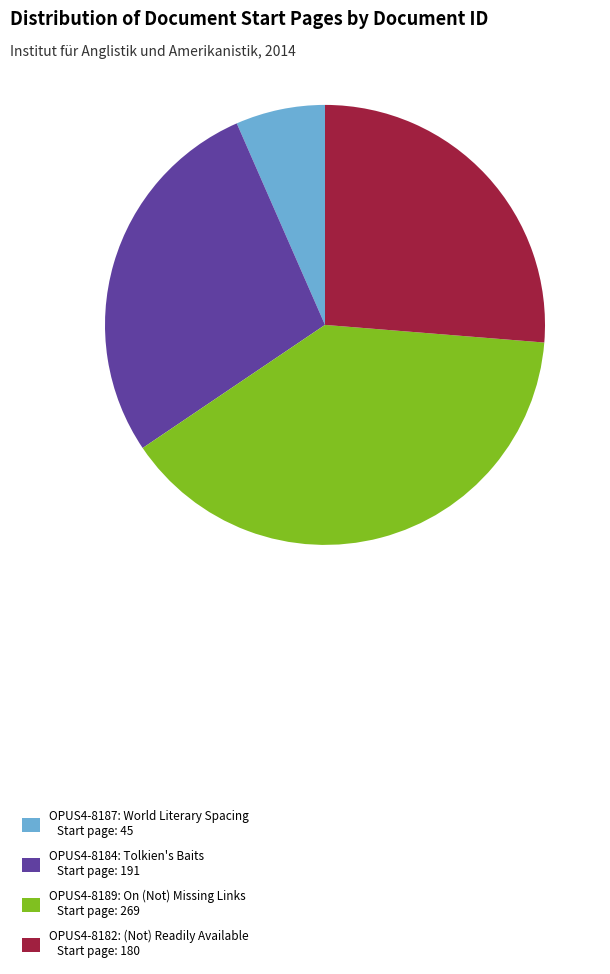

Is there a majority slice in this chart?

No